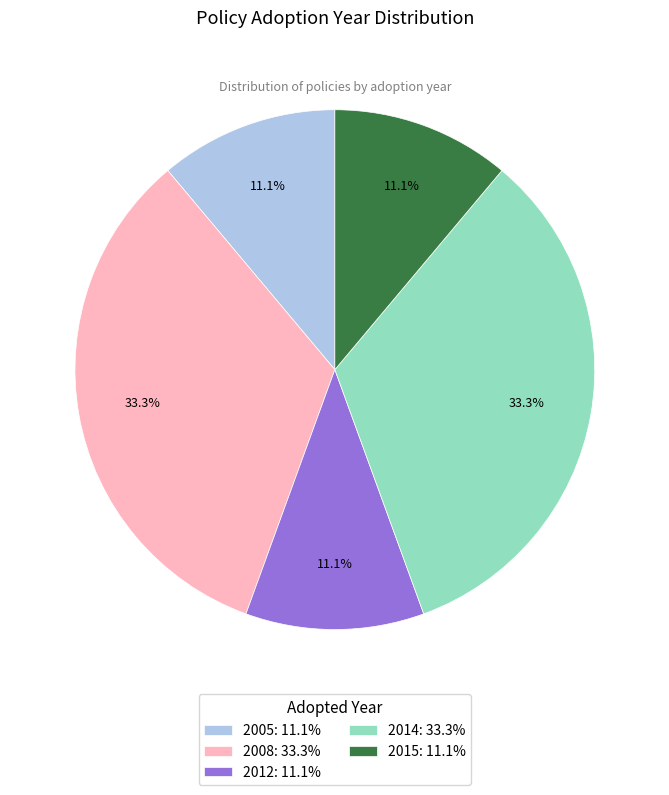

Approximately how many times larger is the value at 2015: 11.1% compared to 2005: 11.1%?

1.0